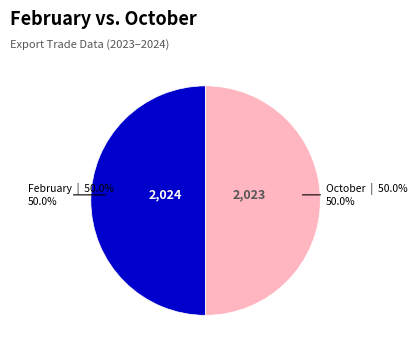

What is the ratio of the value at October to the value at February?

1.0